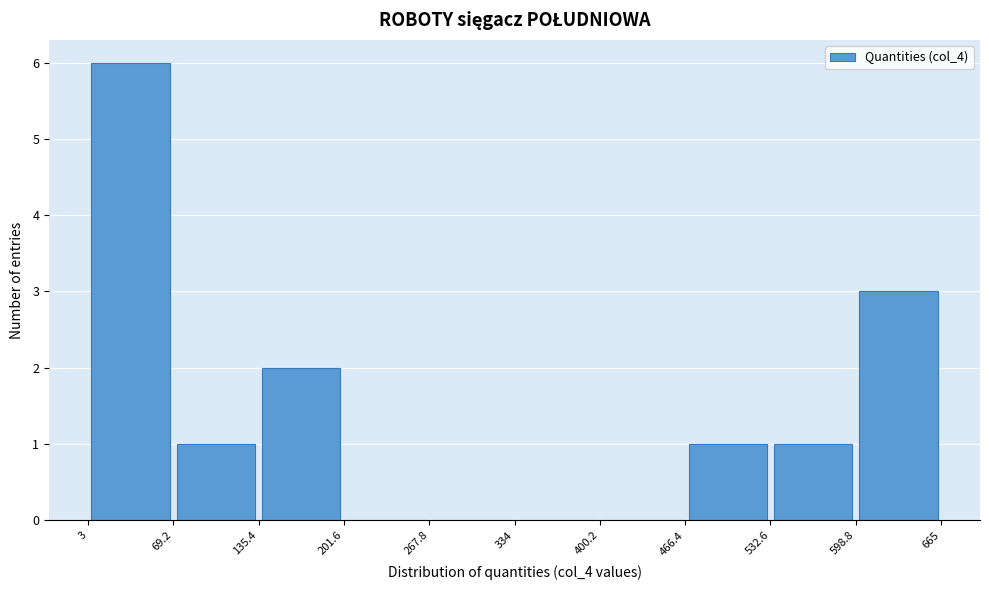

Reading left to right, transcribe this chart: for each bar, give the range it covers on the x-axis and its height. The values are not printed on the chart, so give them approximately, as read against the axis.

3 to 69.2: 6
69.2 to 135.4: 1
135.4 to 201.6: 2
201.6 to 267.8: 0
267.8 to 334: 0
334 to 400.2: 0
400.2 to 466.4: 0
466.4 to 532.6: 1
532.6 to 598.8: 1
598.8 to 665: 3